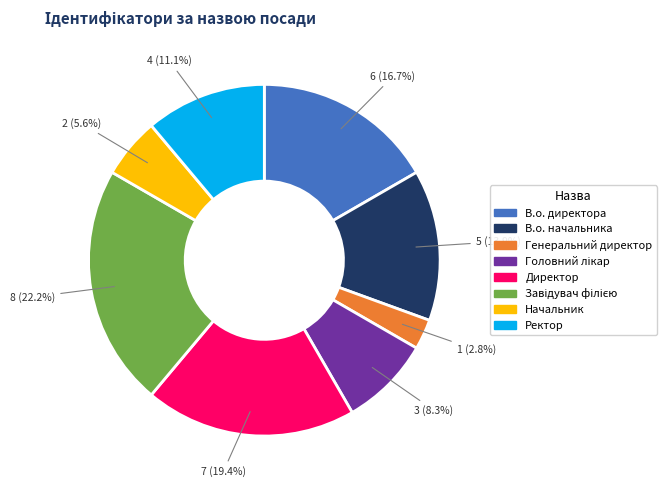

Is there any slice that represents more than half of the pie?

No